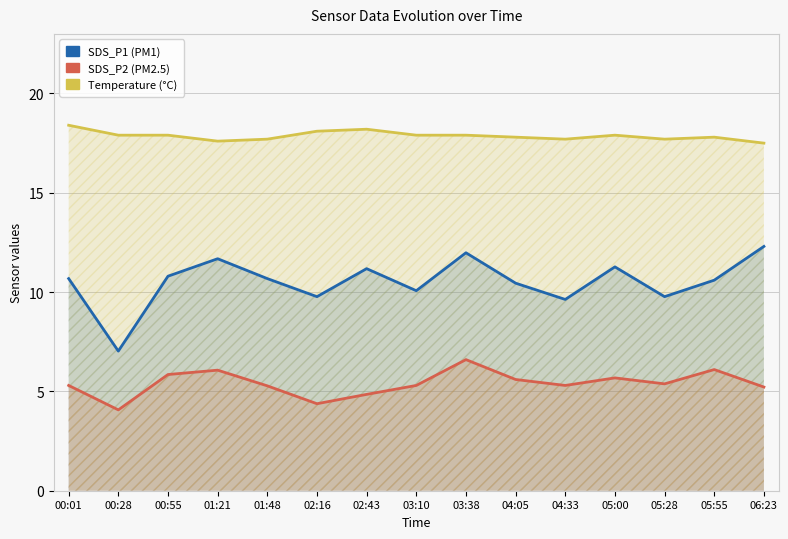

What are all the series names shown in the legend?

SDS_P1, SDS_P2, Temp